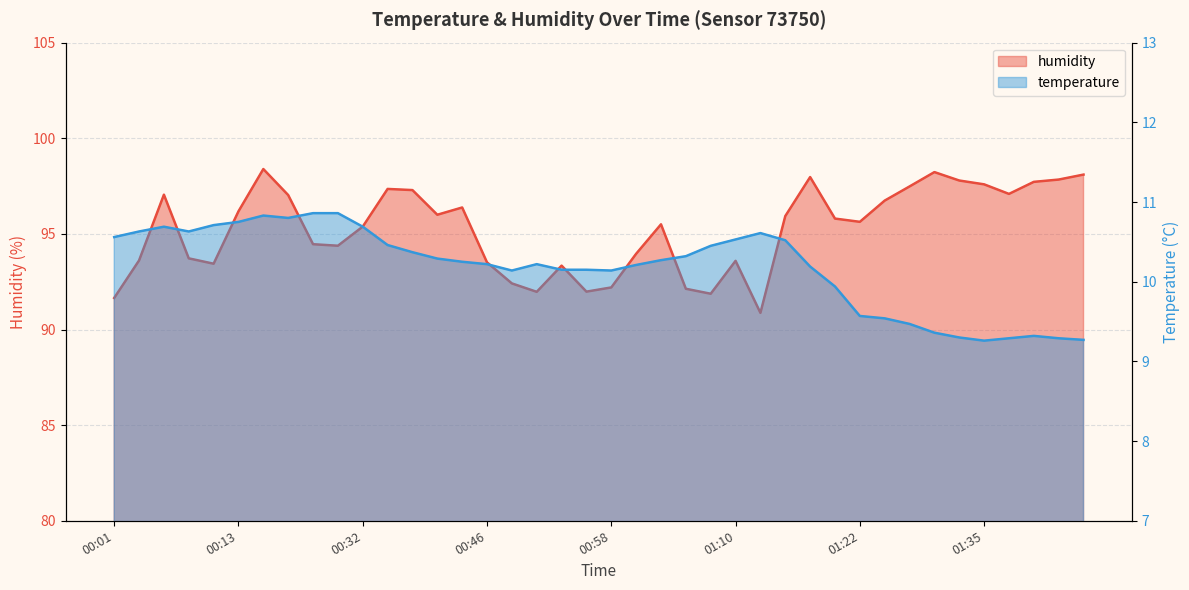

List the series in order of their overall mean, lowest first.

temperature, humidity